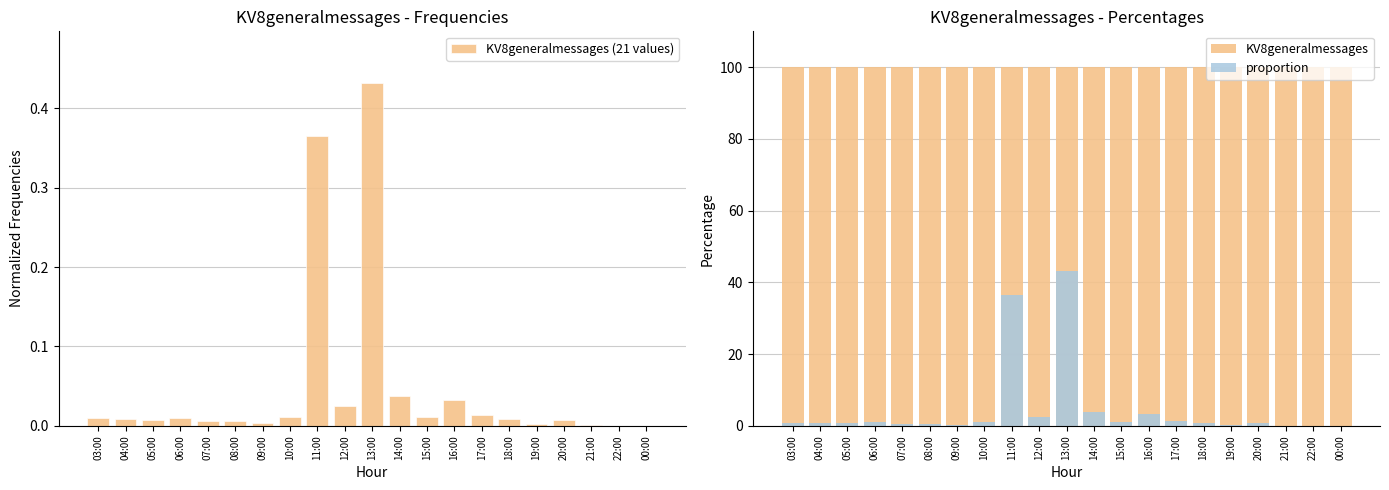

Count the number of data series in this chart.

3